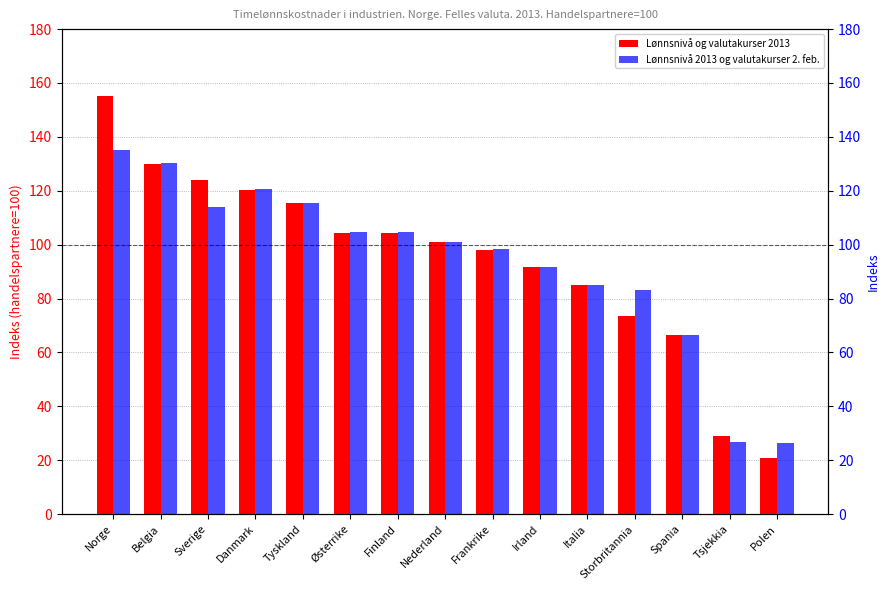

Is it true that Lønnsnivå 2013 og valutakurser 2. feb. equals 45.5 at Polen?

False